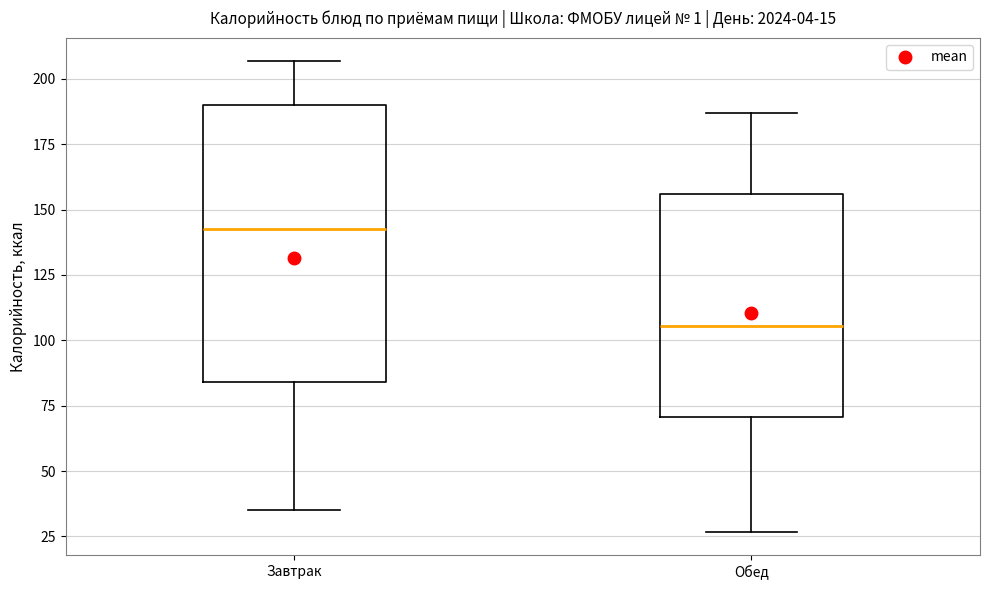

Which box's median line is the highest?

Завтрак